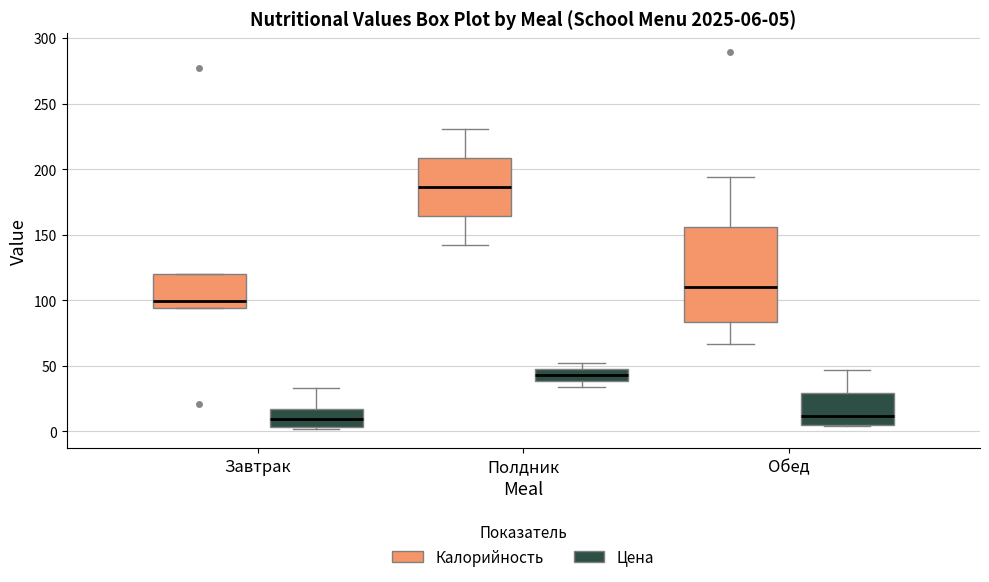

Which box is the tallest, from its lower edge to its upper edge?

Обед (Калорийность)